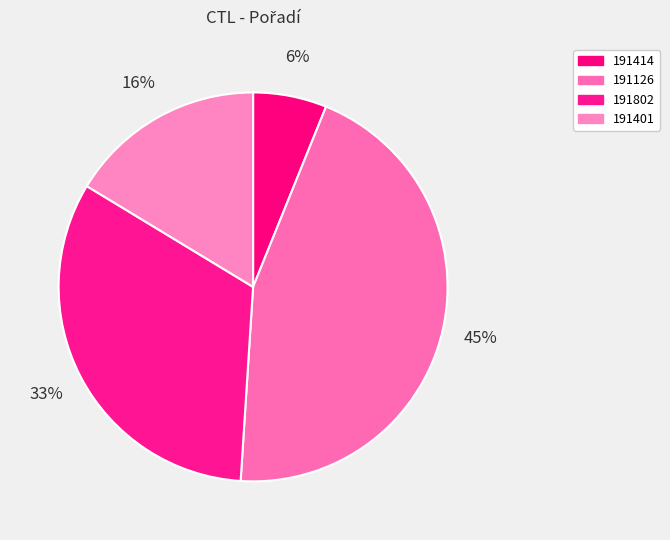

The 191126 slice represents 37% of the pie. True or false?

False